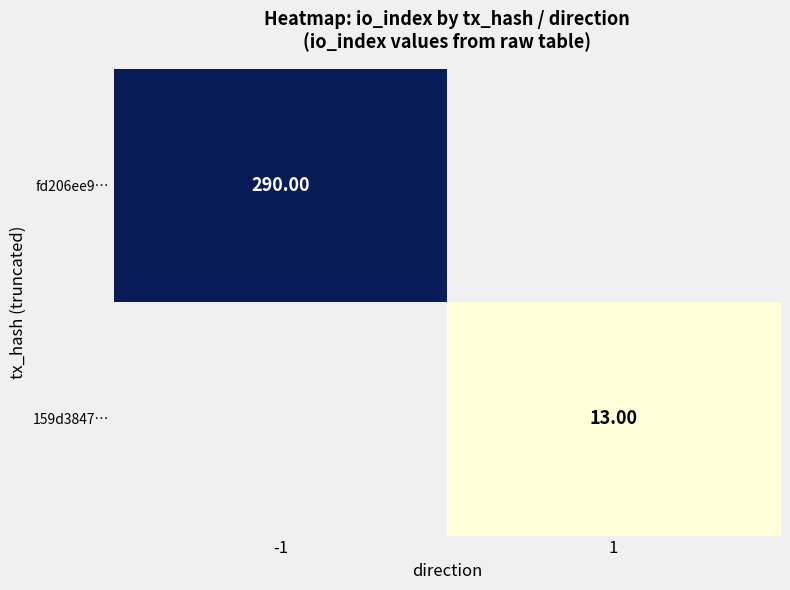

Which series has the largest range (max minus min)?

fd206ee9…